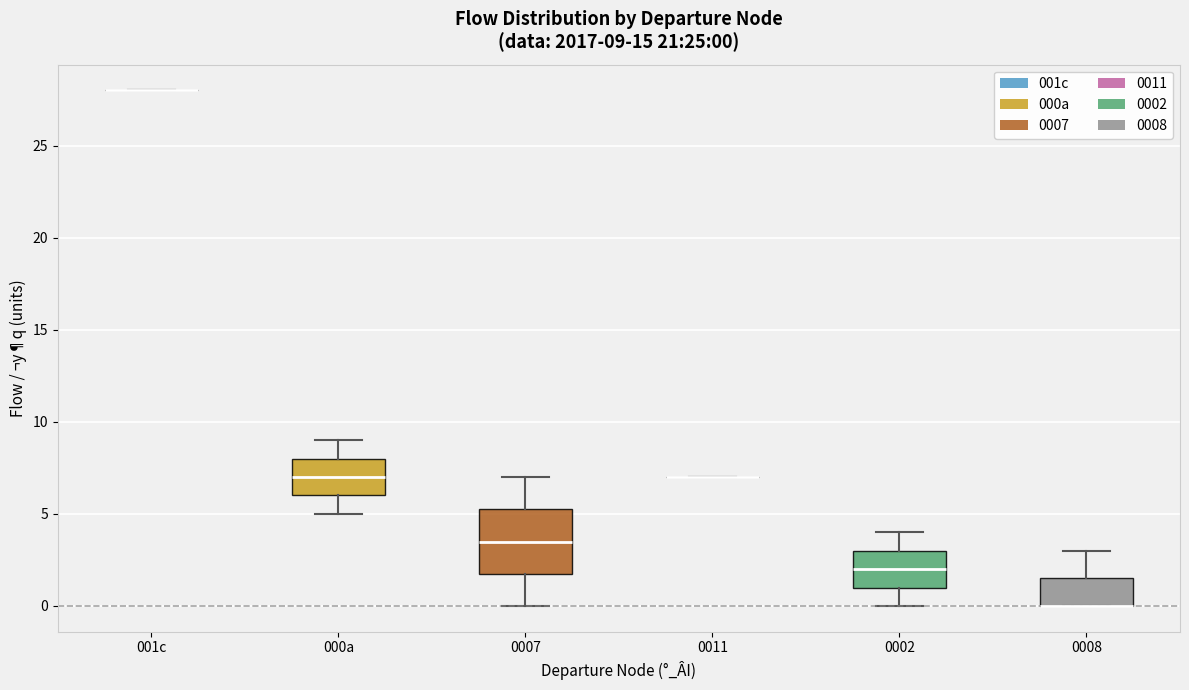

Comparing the boxes themselves (not the whiskers), which one is the tallest?

0007